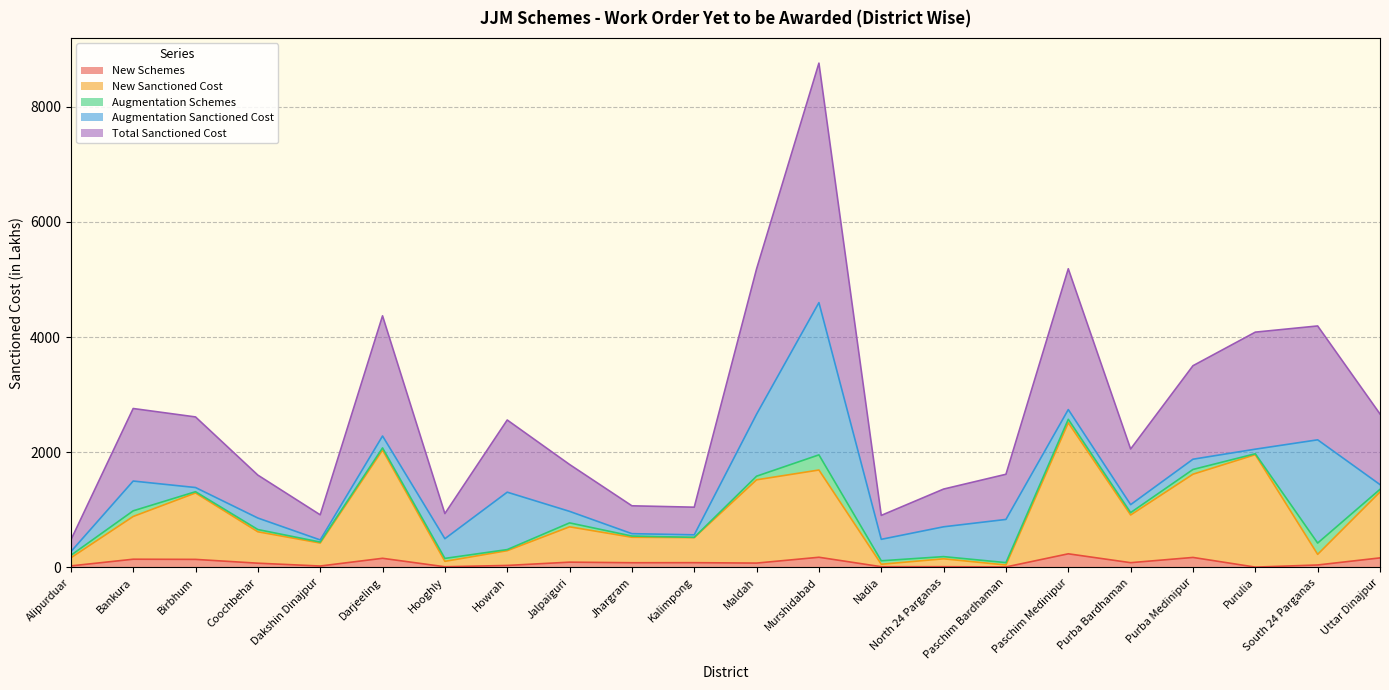

Does the chart display data point markers on the line(s)?

No